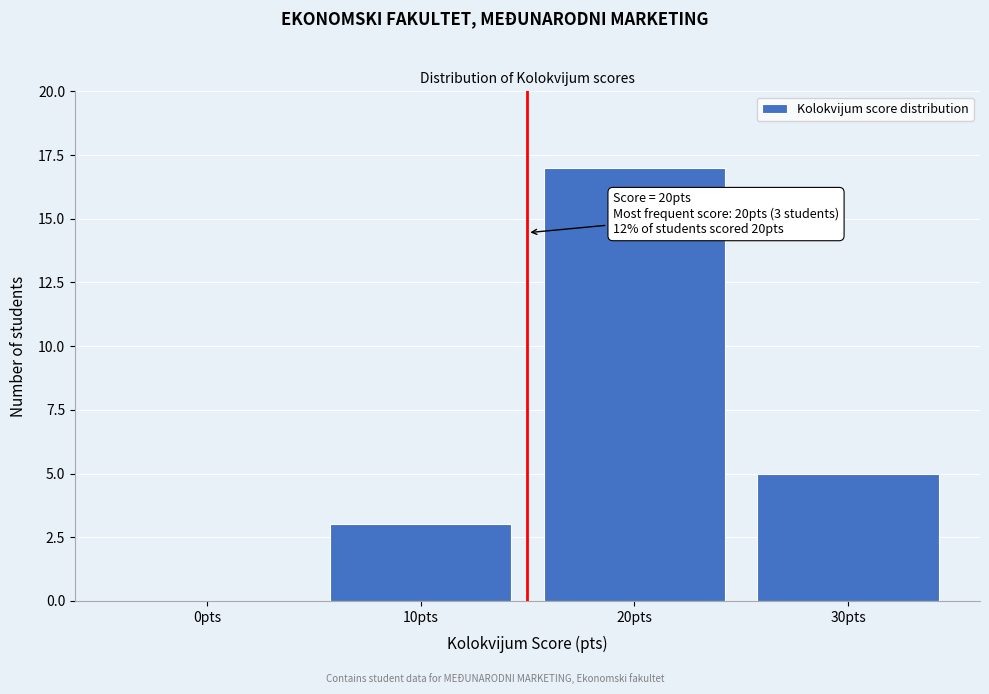

Reading right to left, extract all data points from this chart.

30pts=5	20pts=17	10pts=3	0pts=0